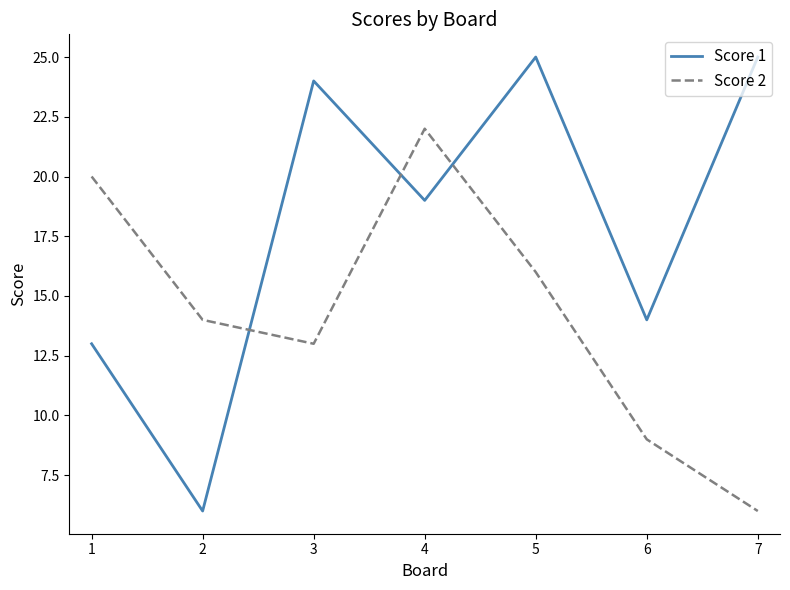

In Score 2, how many points are lower than both neighbors (excluding endpoints)?

1